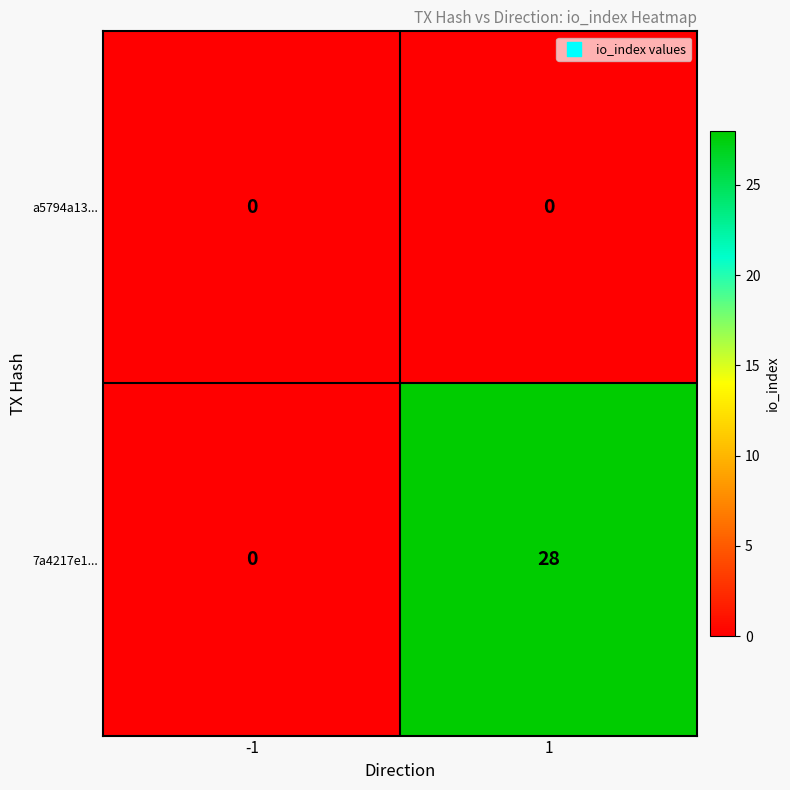

Between -1 and 1, which series saw the biggest shift?

7a4217e1...